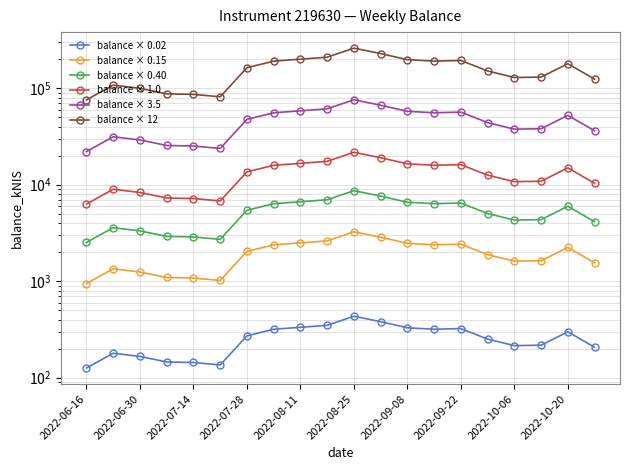

What is the total value across all series at 2022-06-16?

107702.3